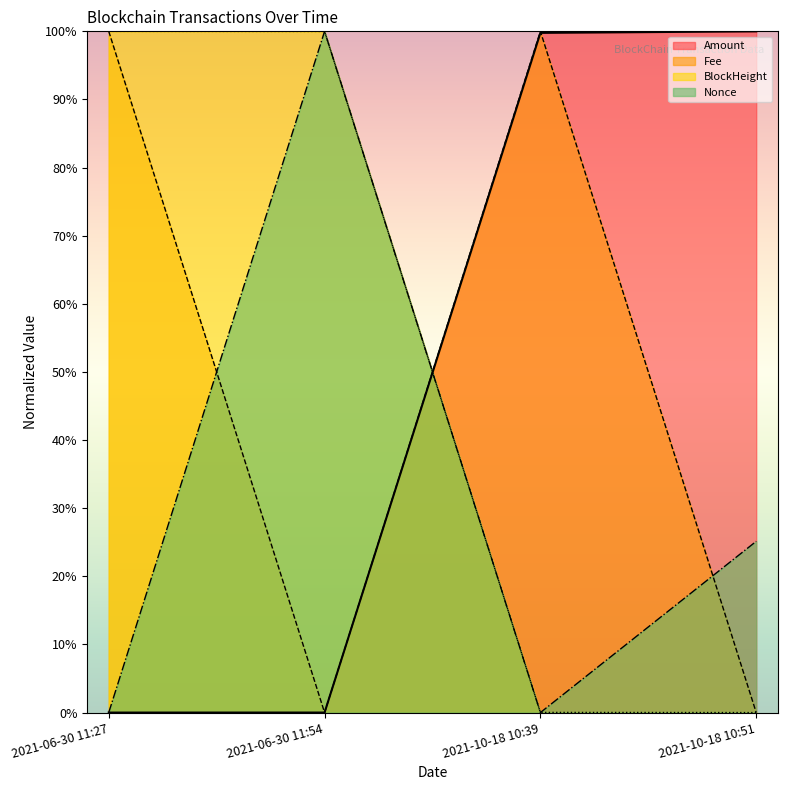

At which category does Nonce reach its first local valley?

2021-10-18 10:39